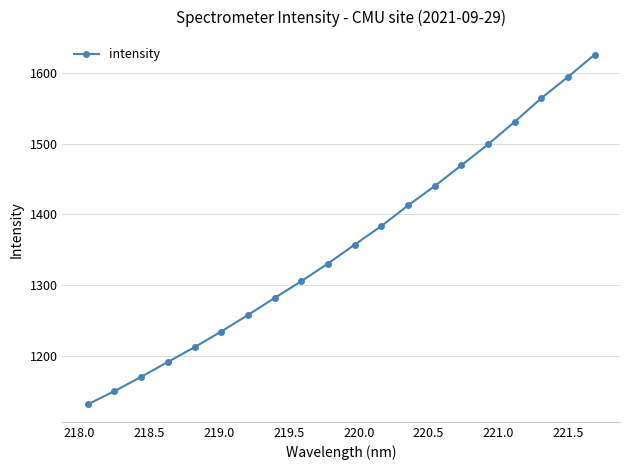

True or false: there are more than 0 points higher than both neighbors.

False